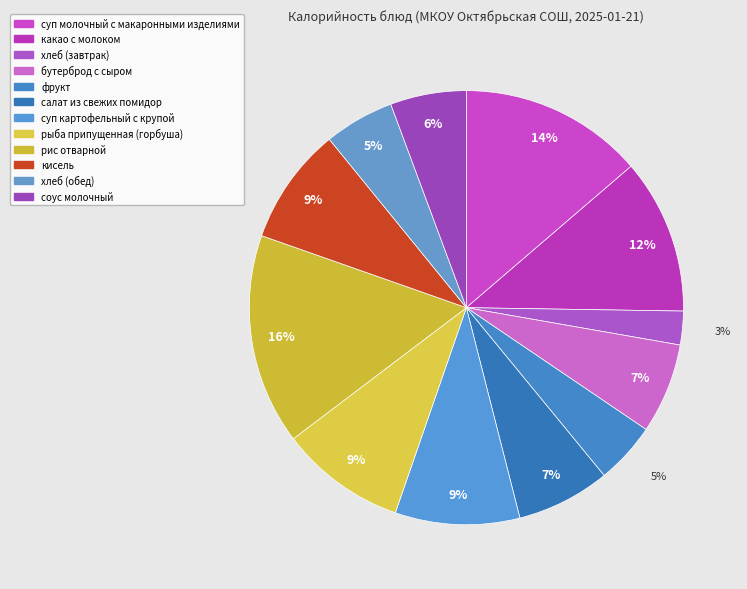

How many segments does this pie chart have?

12